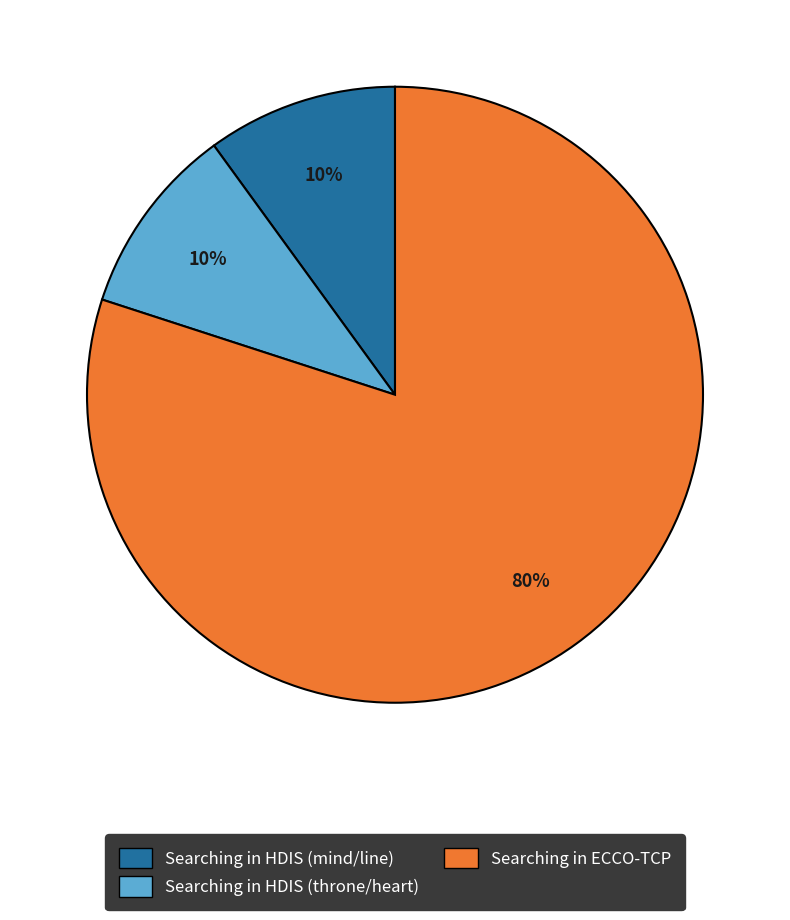

To the nearest percent, what is the average slice percentage?

33%